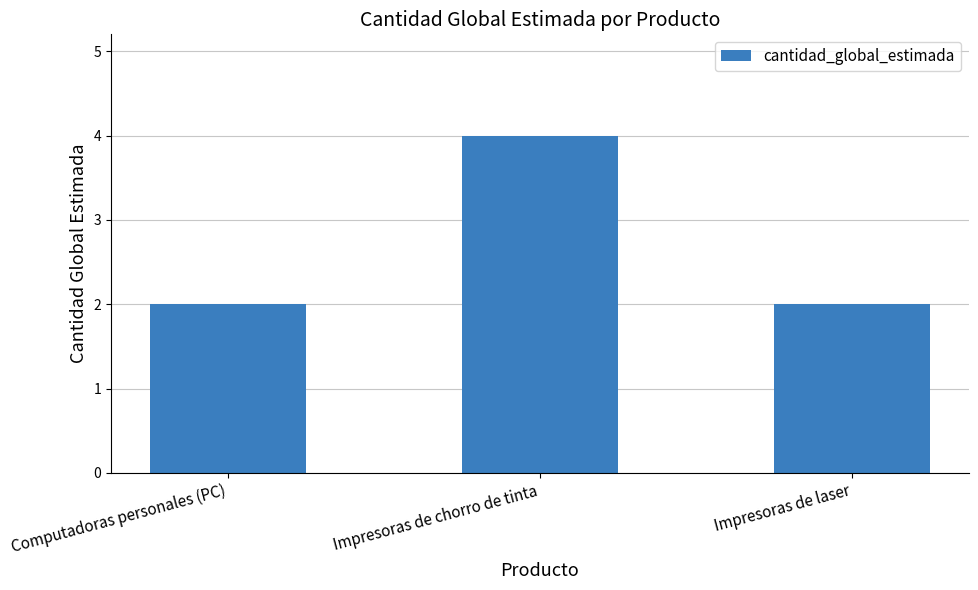

Count the number of data series in this chart.

1